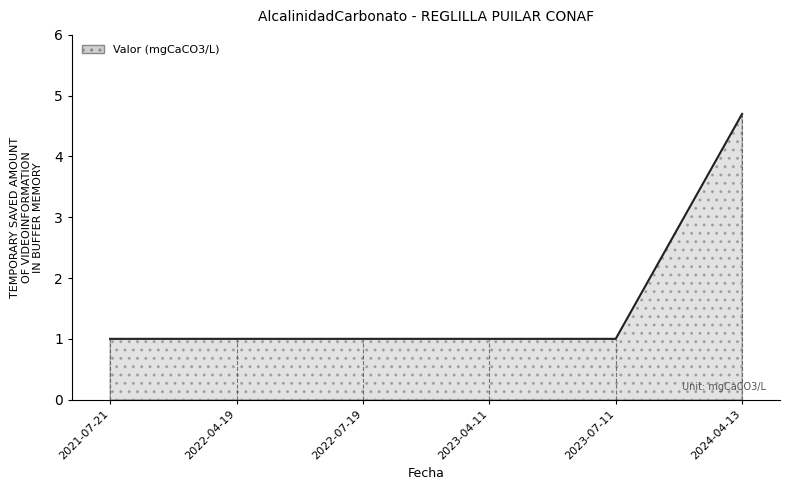

Reading left to right, what are all the values shown in this chart?

1.0	1.0	1.0	1.0	1.0	4.7